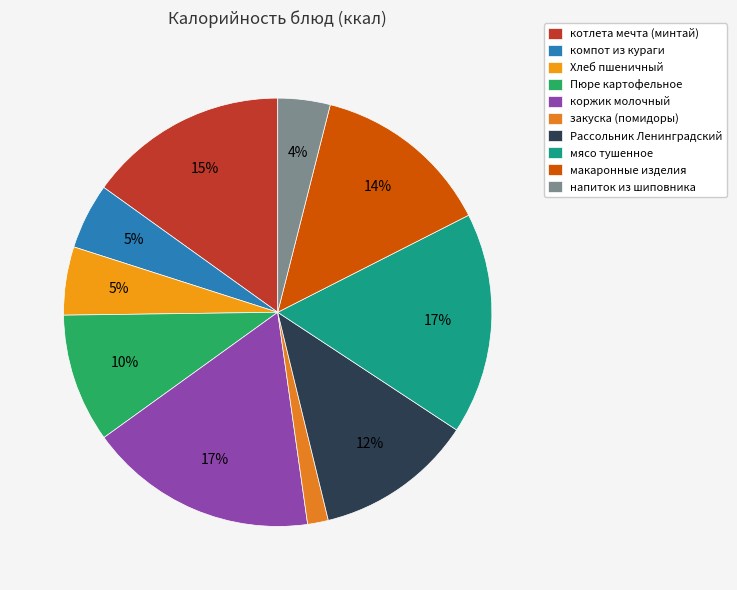

Is закуска (помидоры) the majority of the pie?

No